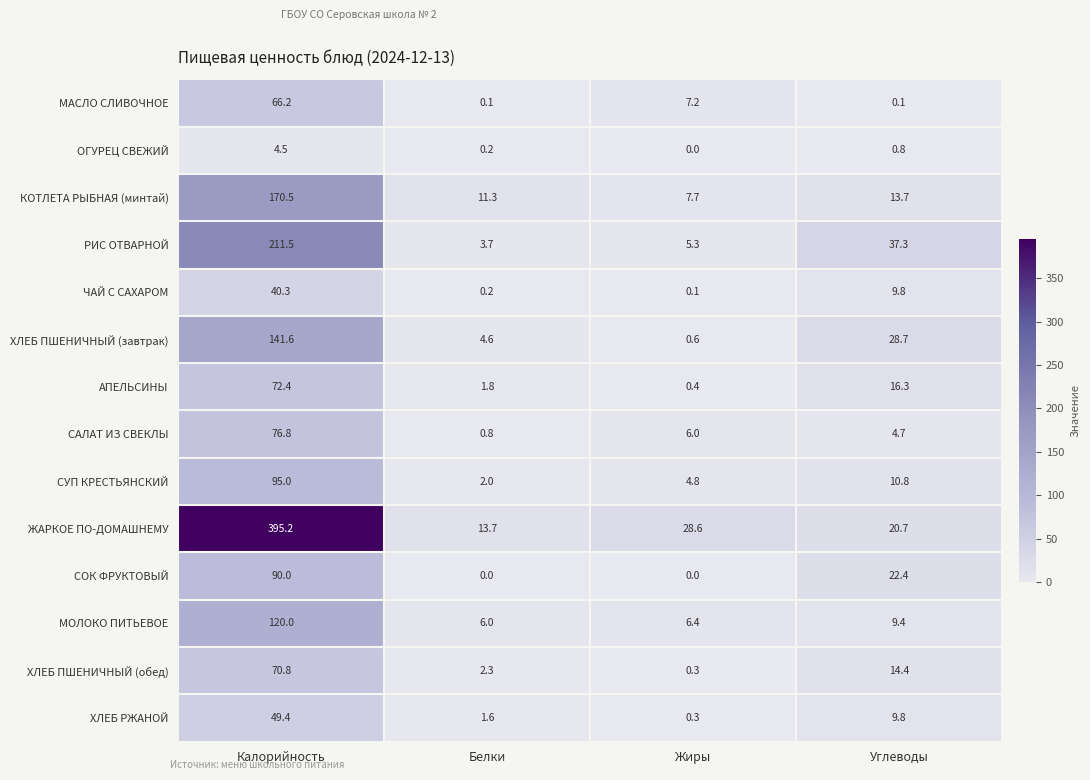

How many series are shown in this chart?

14